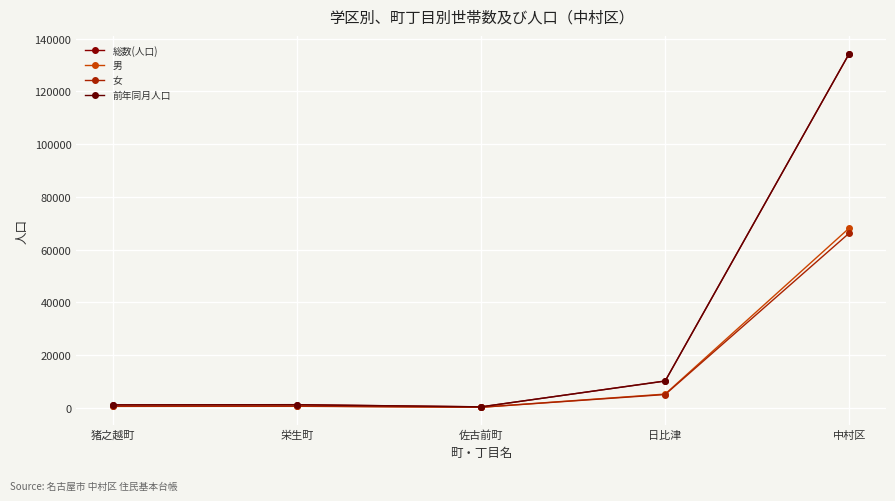

Is the value of 前年同月人口 at 佐古前町 greater than the value of 女 at 中村区?

No